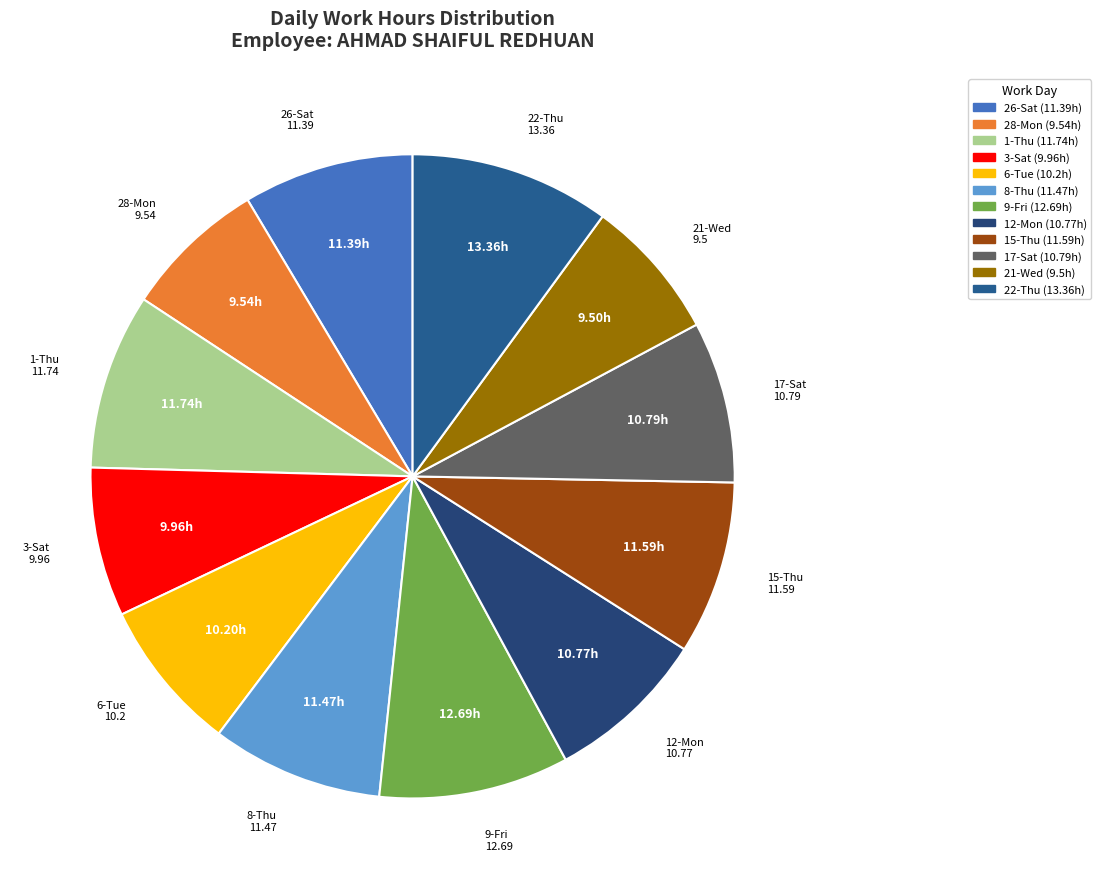

Between 22-Thu and 12-Mon, which is larger?

22-Thu